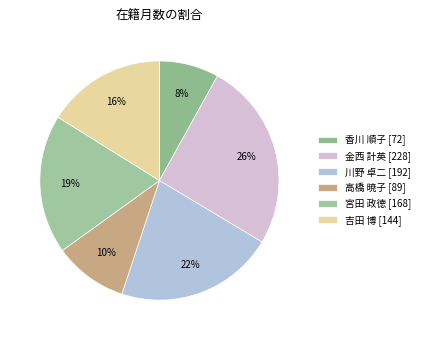

What is the ratio of the value at 金西 計英 to the value at 宮田 政徳?

1.4